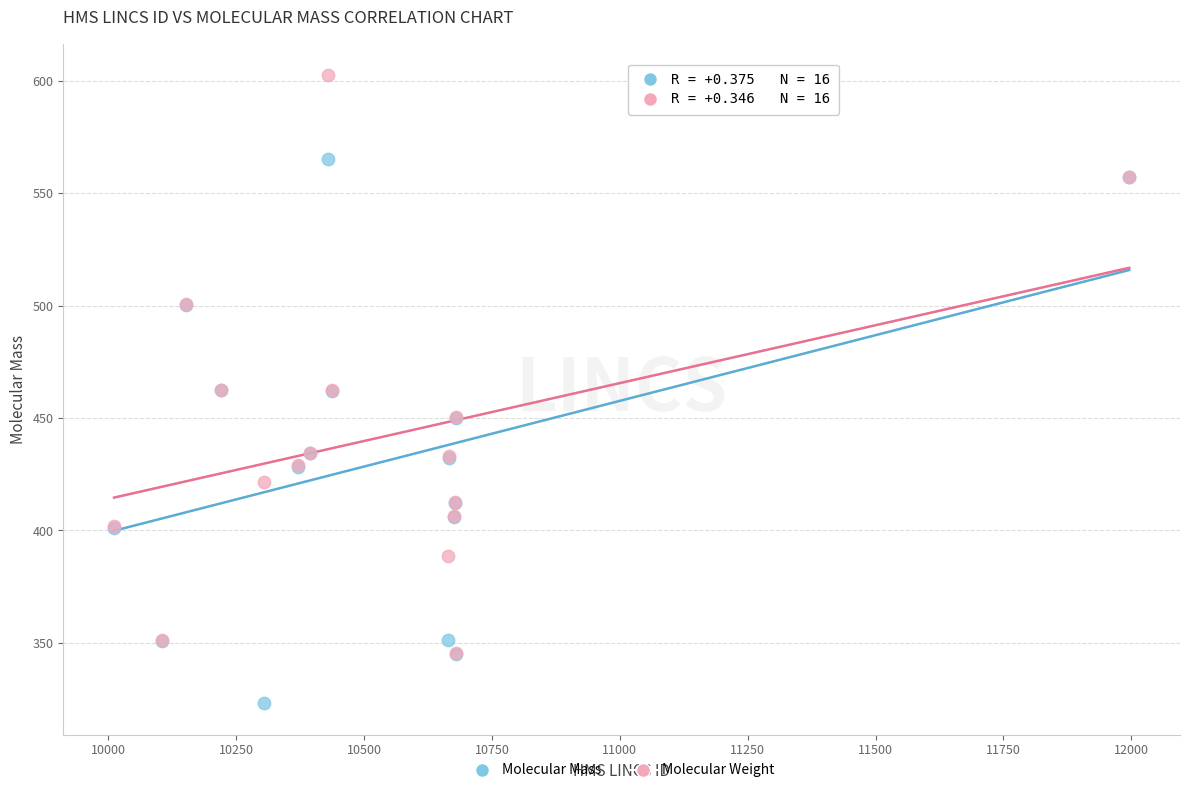

Which series contains the highest Y value?

Molecular Weight